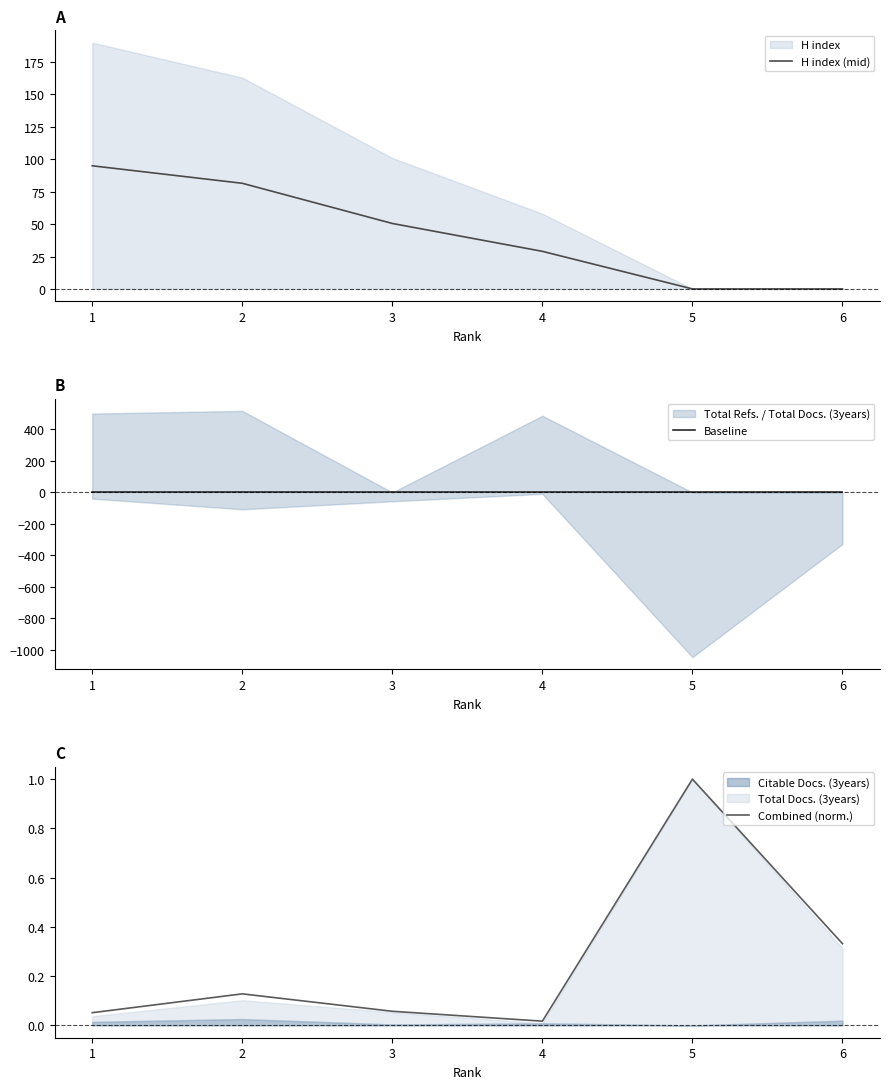

How many lines are shown in the chart?

3